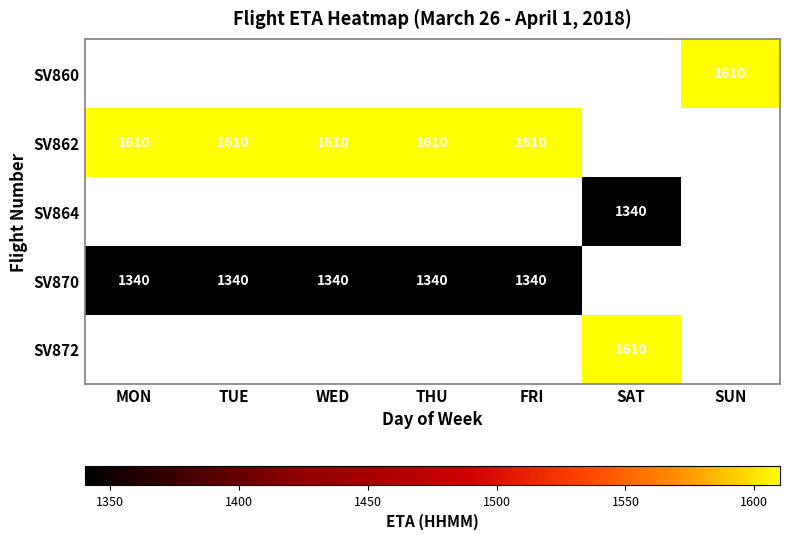

What is the greatest value displayed?

1610.0